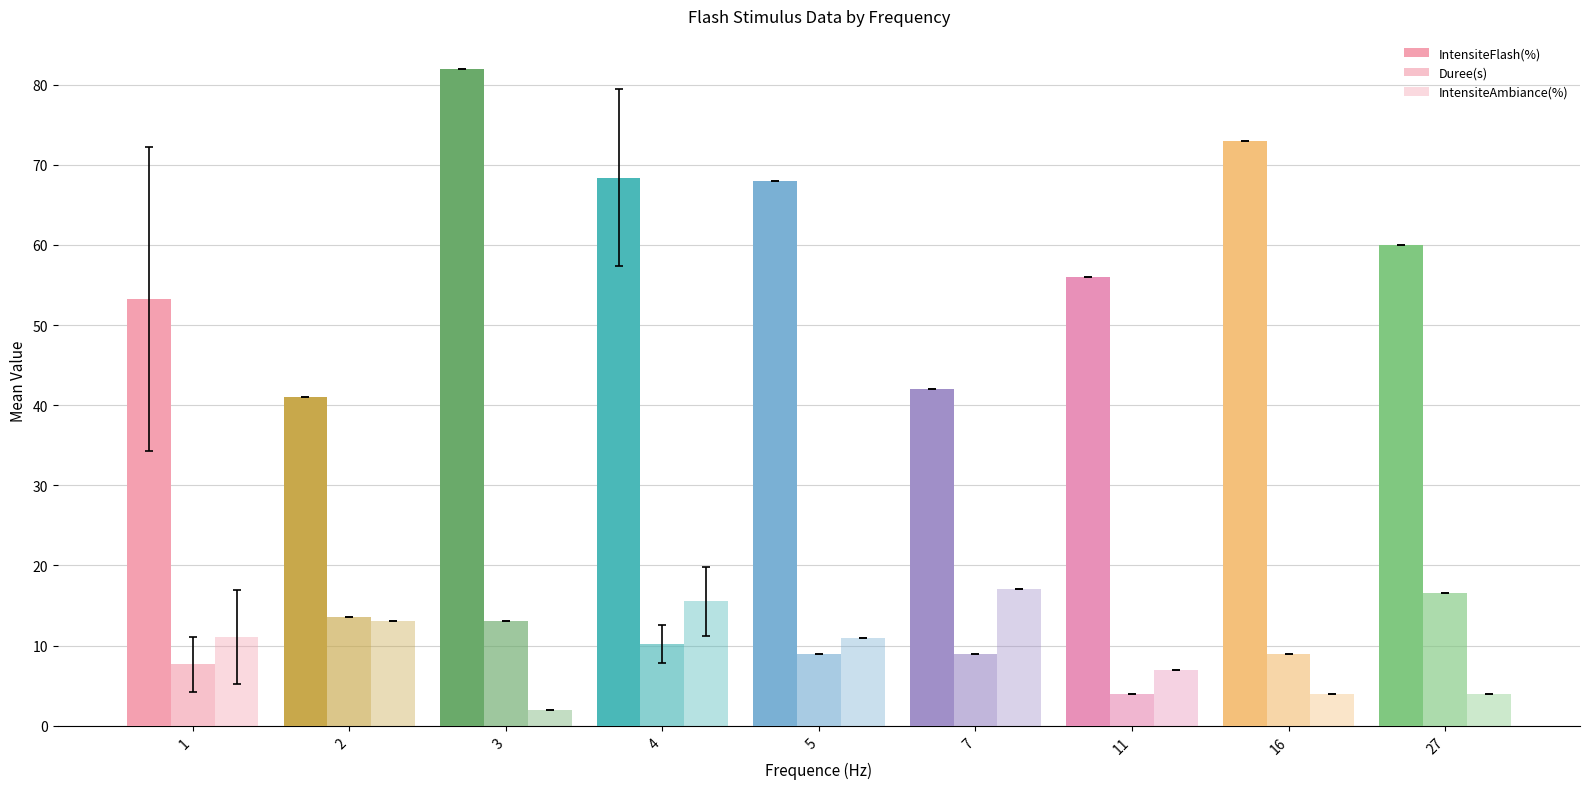

Reading left to right, list all the values displayed in this chart.

IntensiteFlash(%): 1=53.2	2=41.0	3=82.0	4=68.4	5=68.0	7=42.0	11=56.0	16=73.0	27=60.0
Duree(s): 1=7.7	2=13.5	3=13.0	4=10.2	5=9.0	7=9.0	11=4.0	16=9.0	27=16.5
IntensiteAmbiance(%): 1=11.1	2=13.0	3=2.0	4=15.5	5=11.0	7=17.0	11=7.0	16=4.0	27=4.0